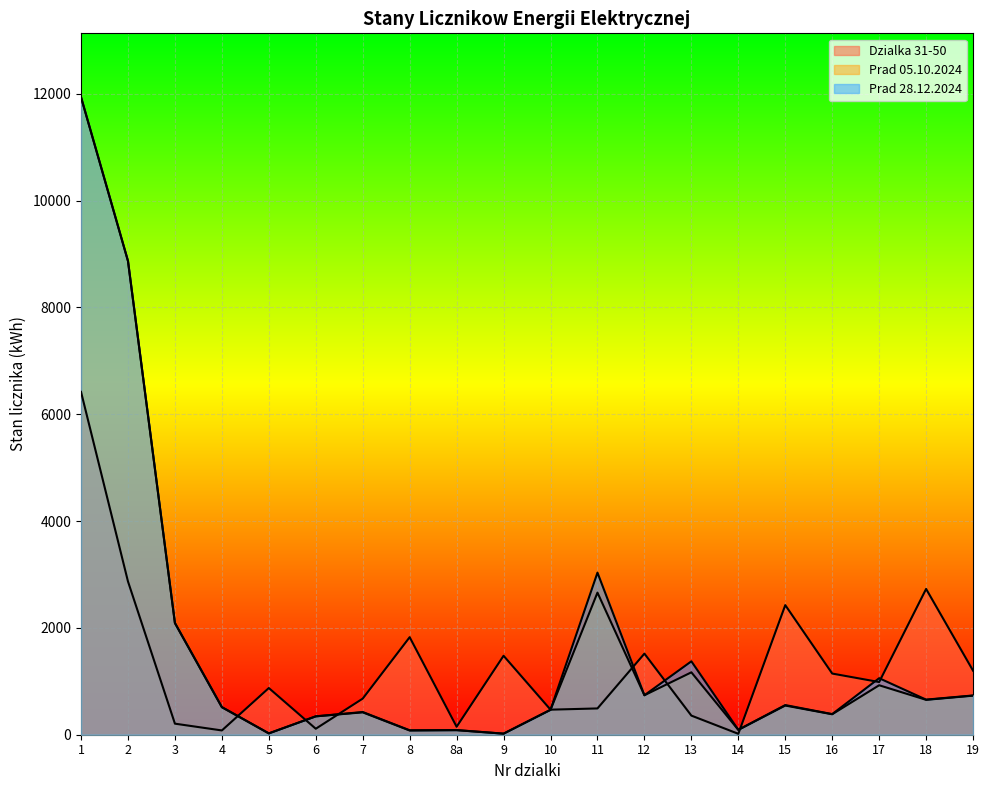

Which series has the largest total across all categories?

Prad 28.12.2024